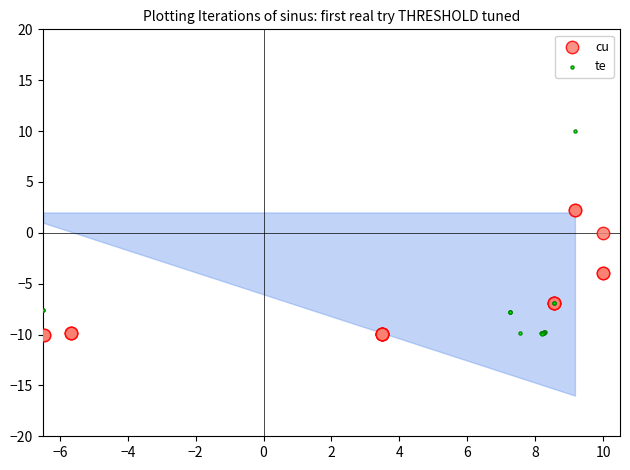

What are all the series names shown in the legend?

cu, te